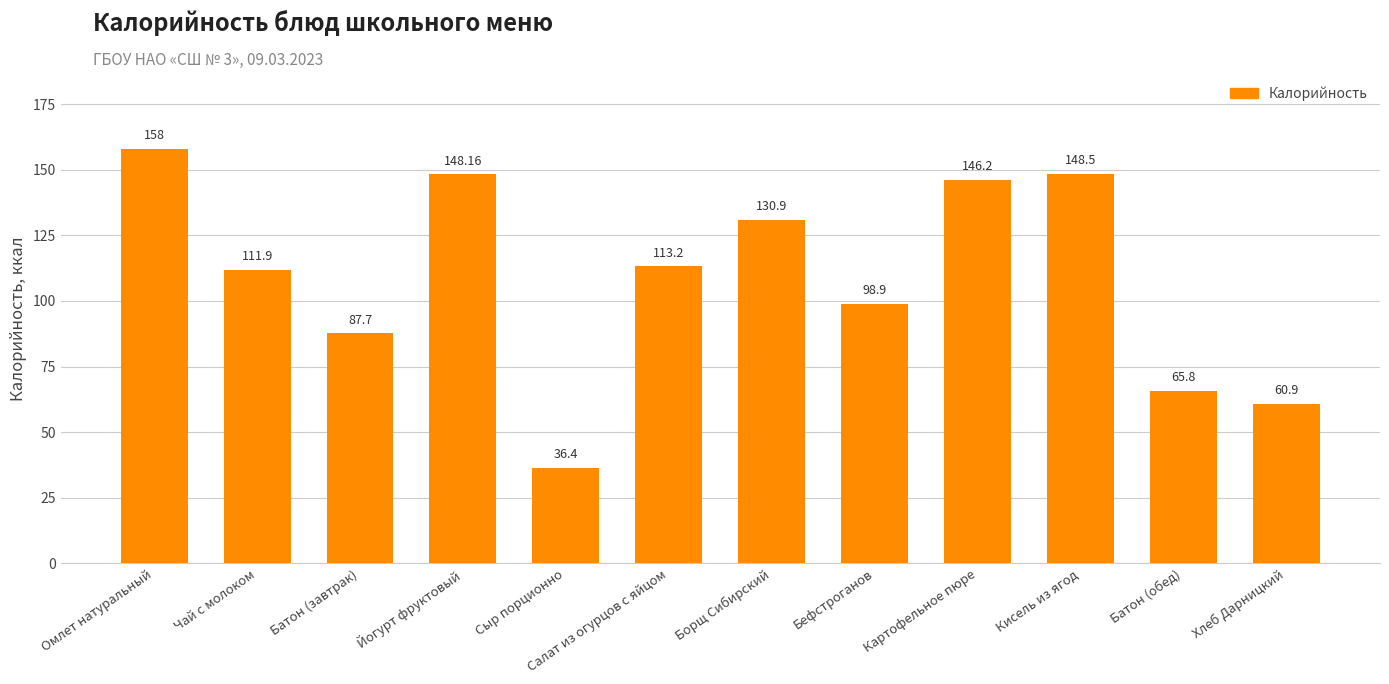

Read the value at Борщ Сибирский.

130.9